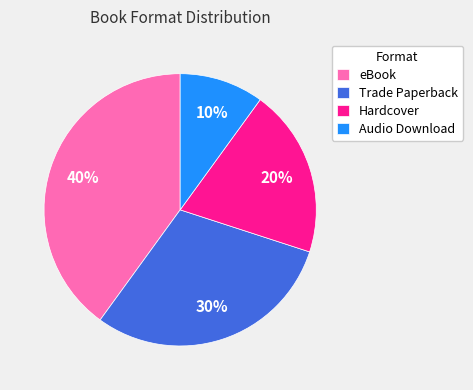

True or false: Hardcover accounts for 13% of the total.

False